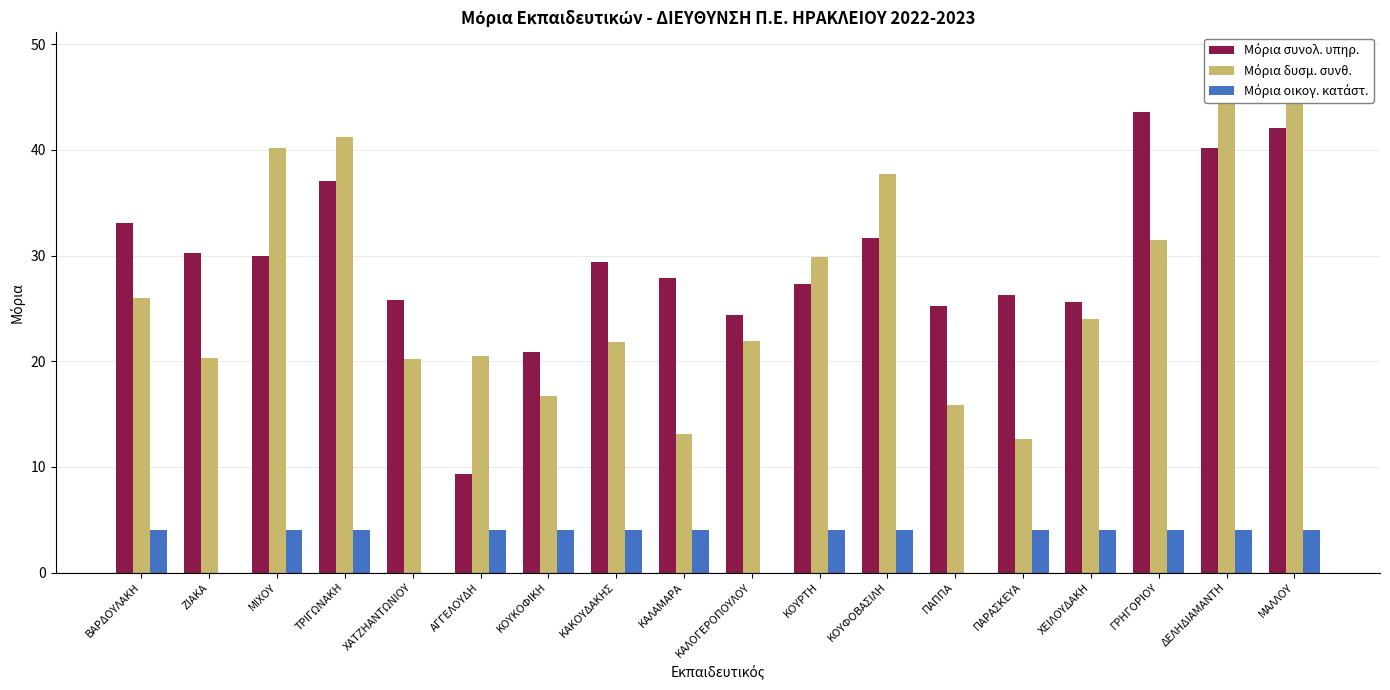

How many data points in Μόρια δυσμ. συνθ. are above 24?

8